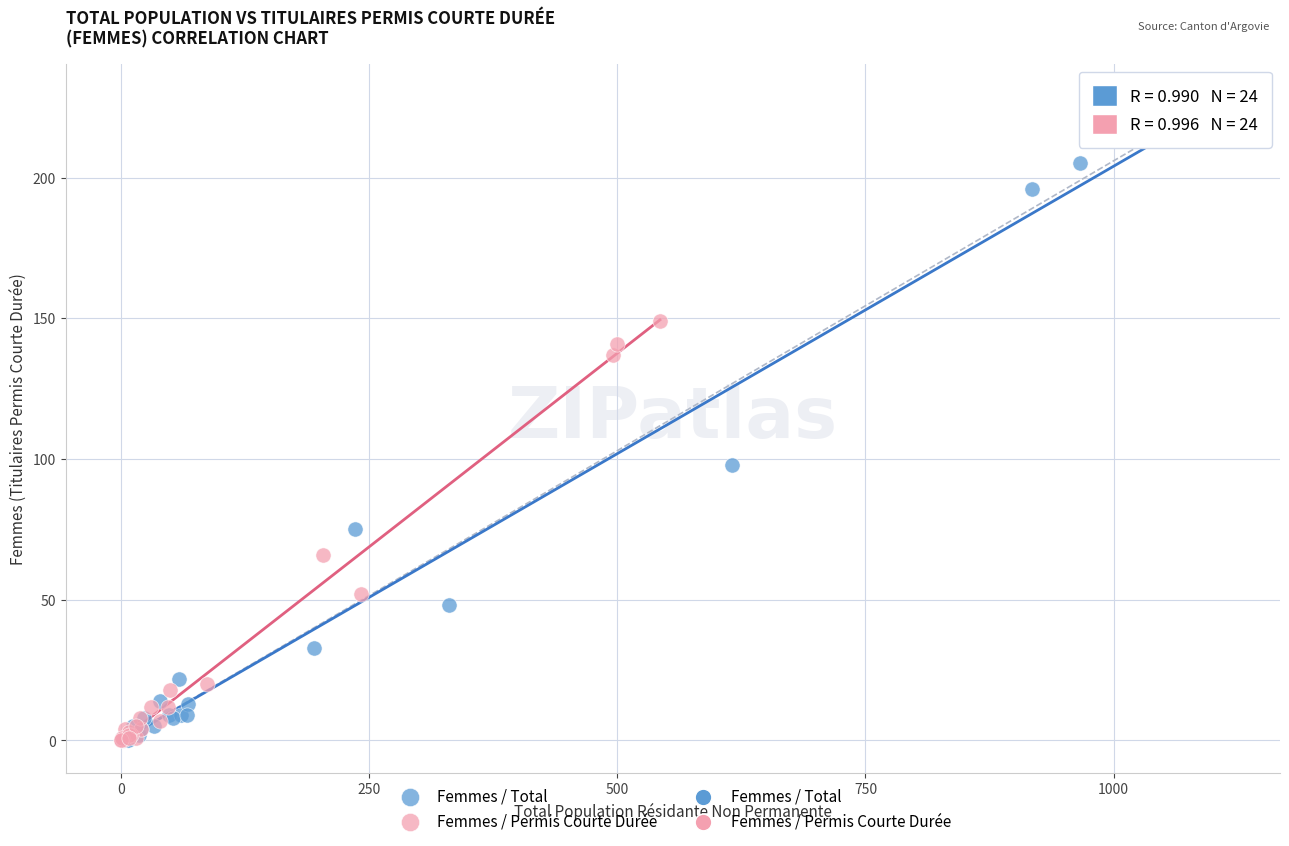

Which series contains the highest Y value?

Femmes / Total